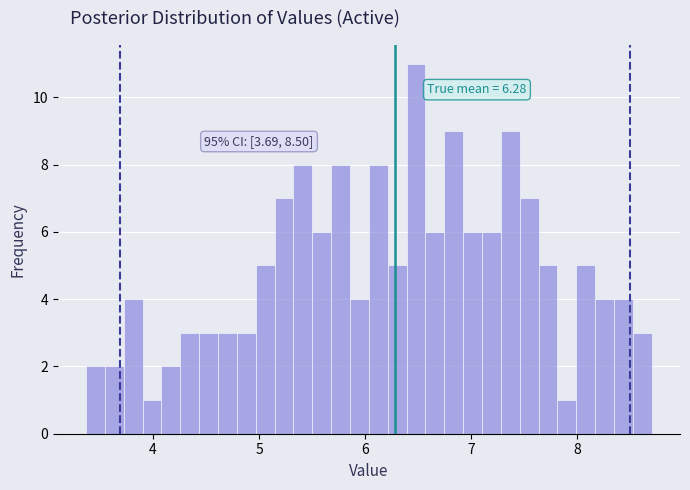

Read against the x-axis, roughly where is the centre of the tallest bar?

6.5